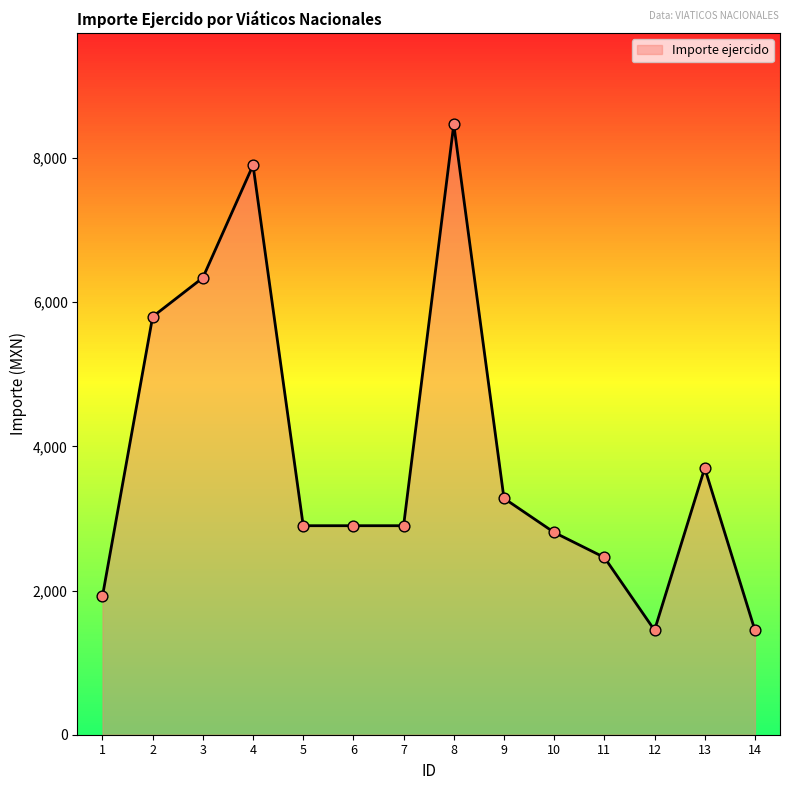

What is the change in value from 5 to 11?

-440.0